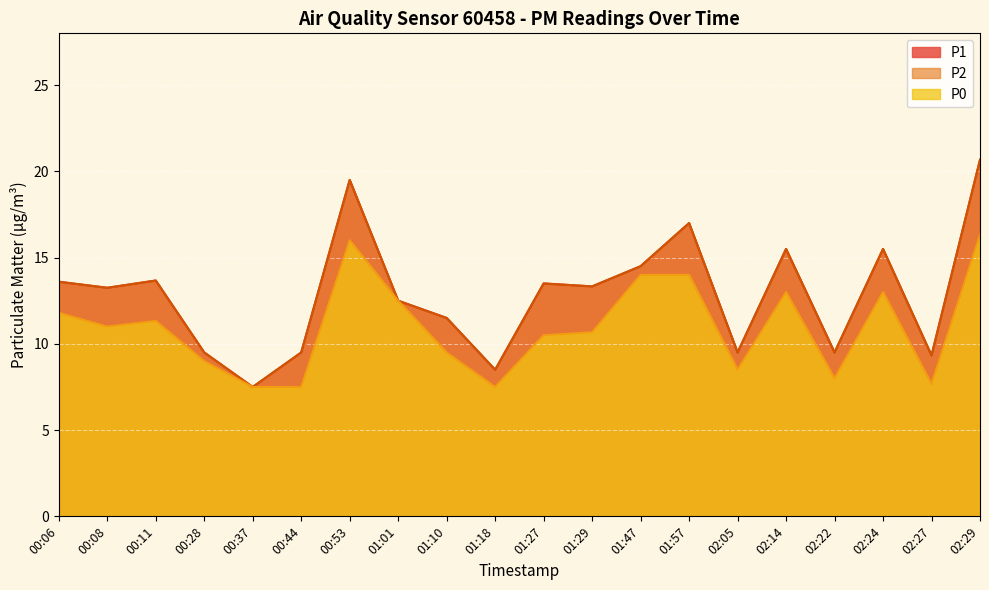

True or false: P0 and P2 cross at least once.

False